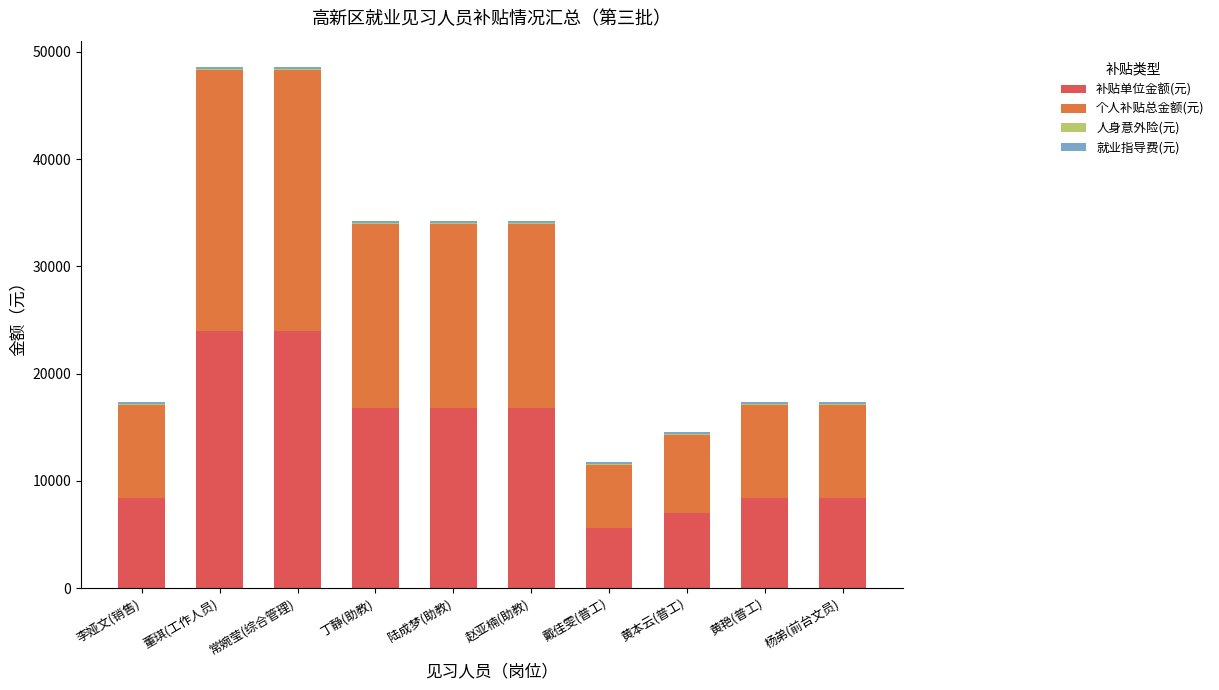

What is the highest value of the 补贴单位金额(元) series?

24000